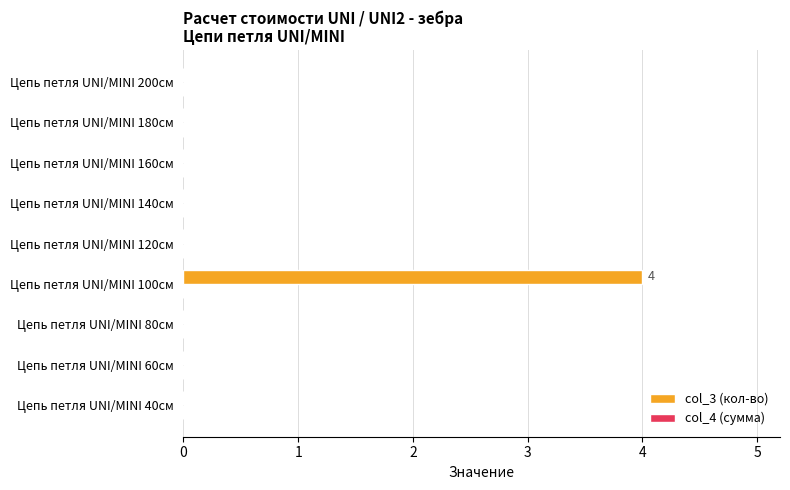

Count the number of data series in this chart.

1